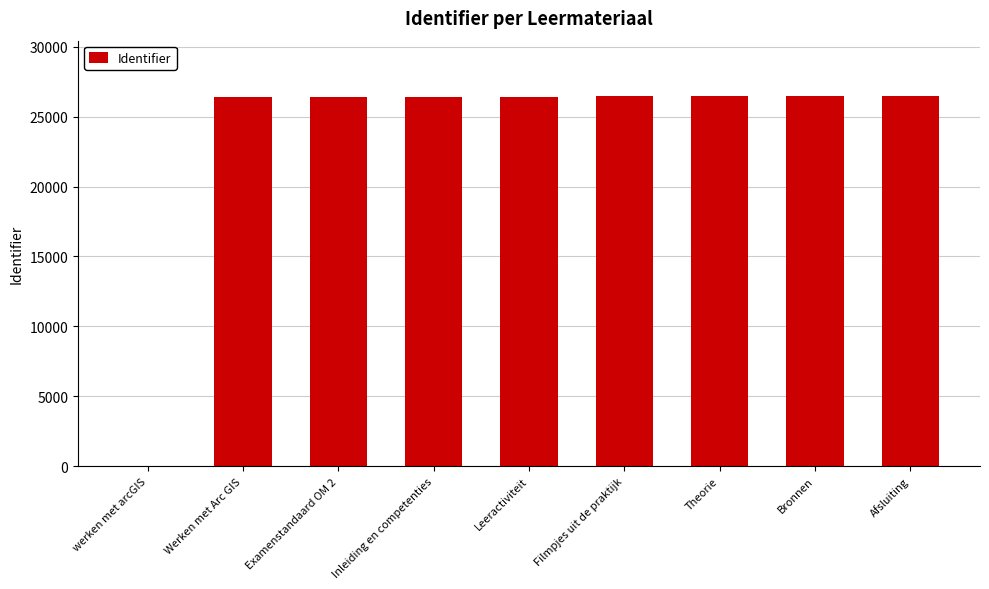

Does the chart contain stacked bars?

No